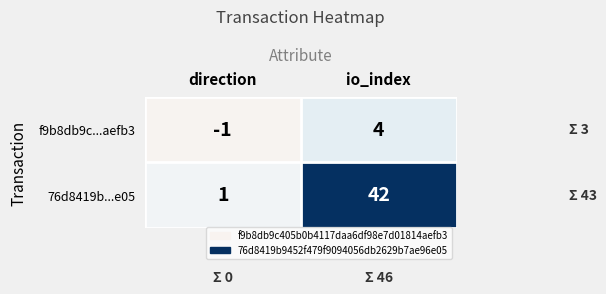

Rank the series at io_index from highest to lowest value.

76d8419b...e05, f9b8db9c...aefb3